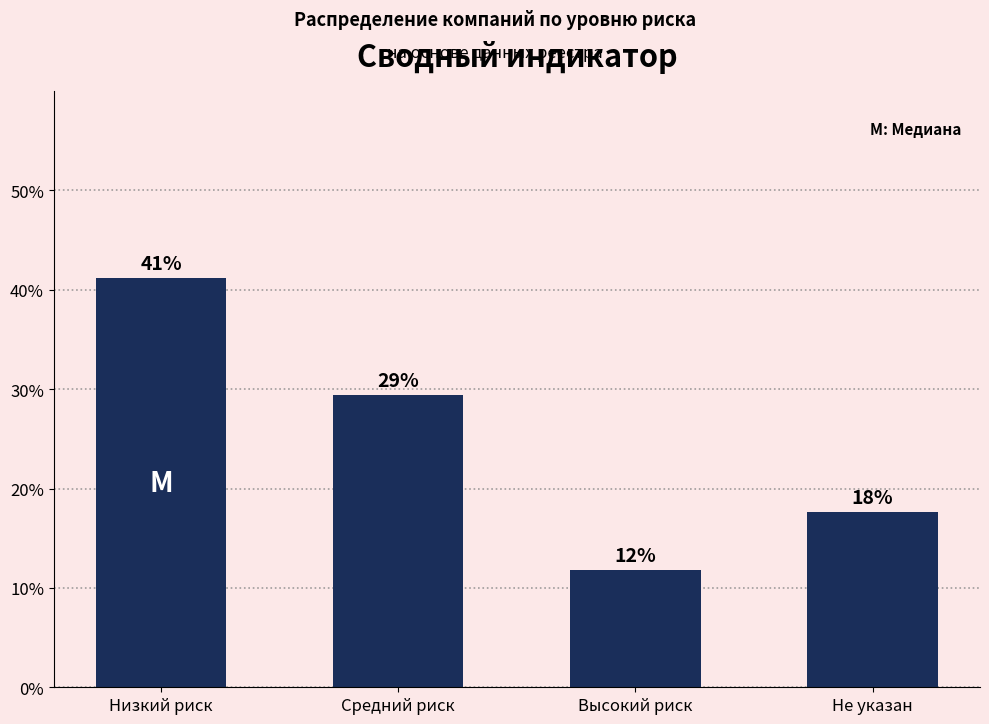

The value at Низкий риск is 55.6. True or false?

False